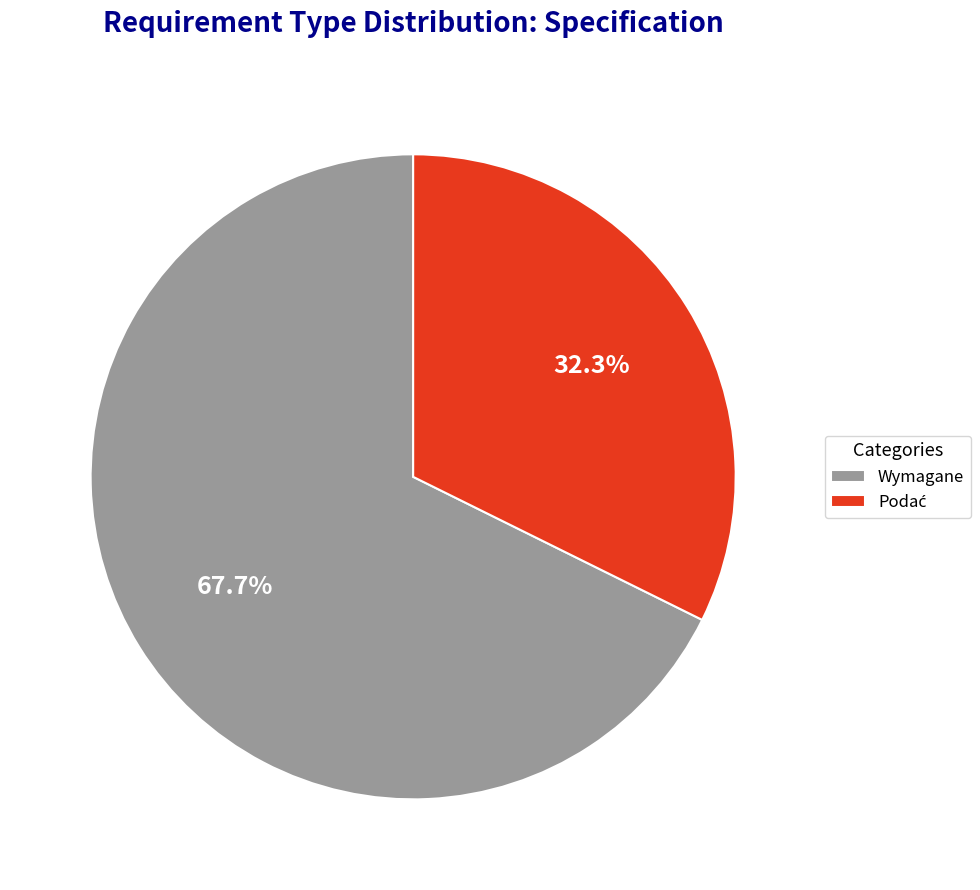

Which category accounts for the majority?

Wymagane